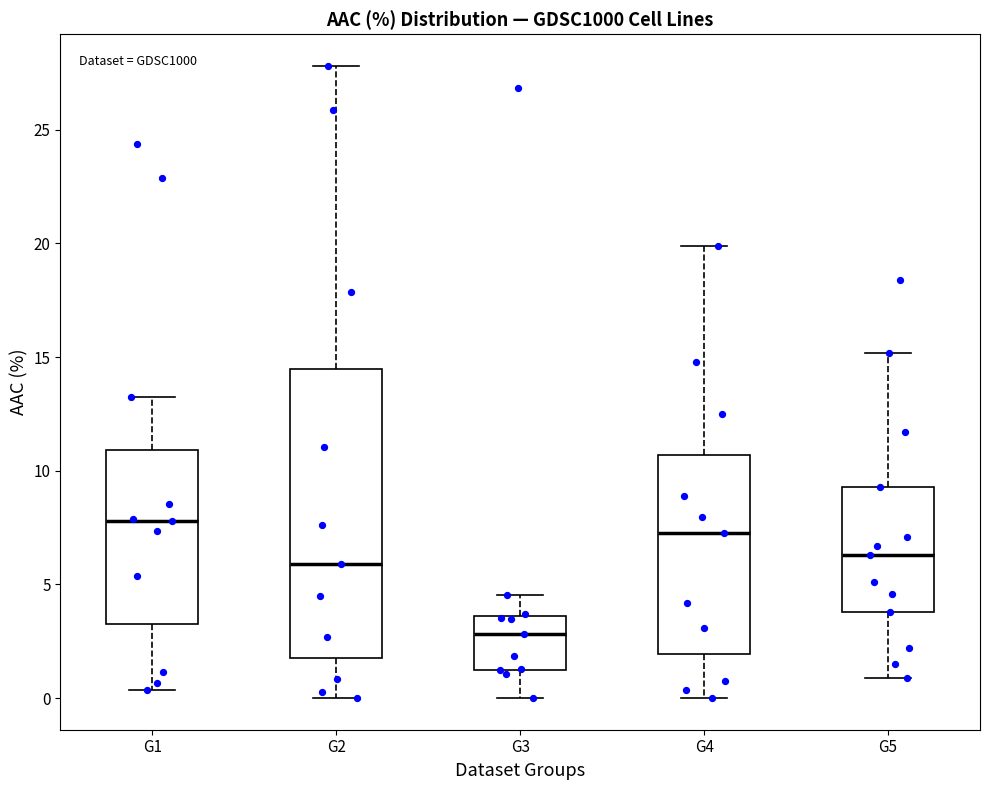

Comparing the boxes themselves (not the whiskers), which one is the tallest?

G2